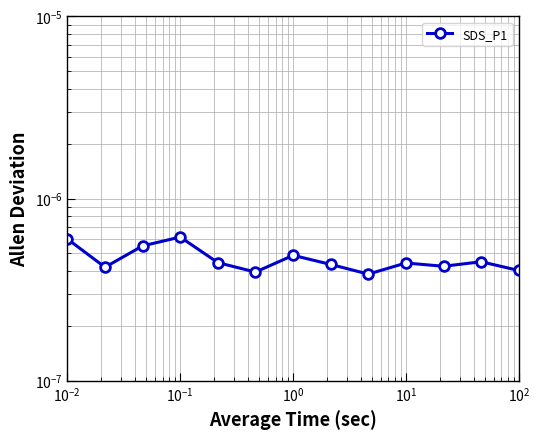

How many points are lower than both their immediate neighbors (excluding endpoints)?

4